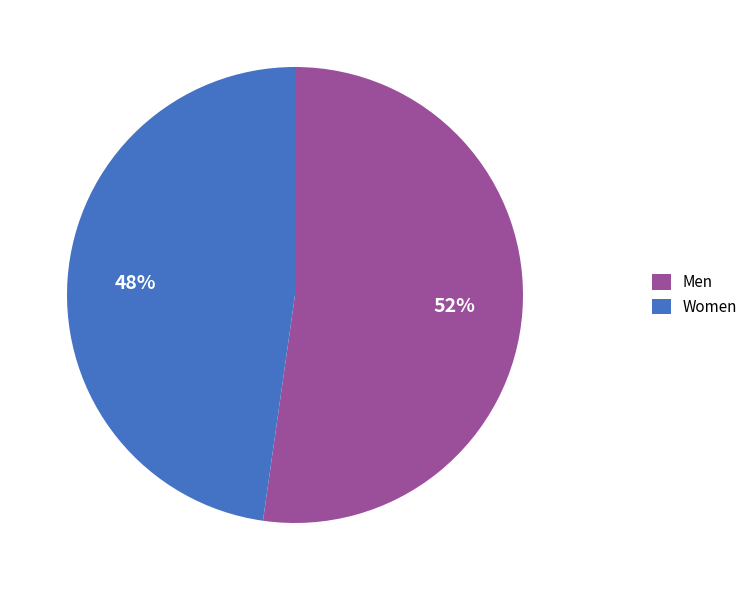

To the nearest percent, what is the average slice percentage?

50%